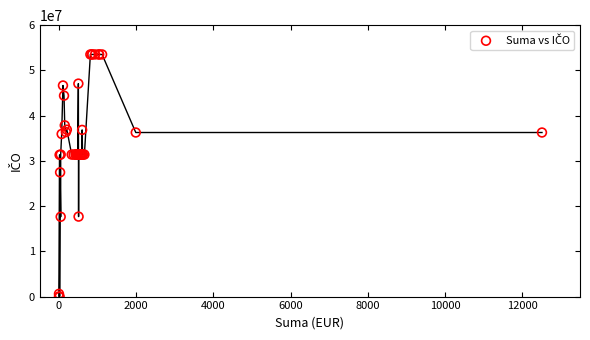

What Y value in the scatter plot is closest to 26764327?

27465616